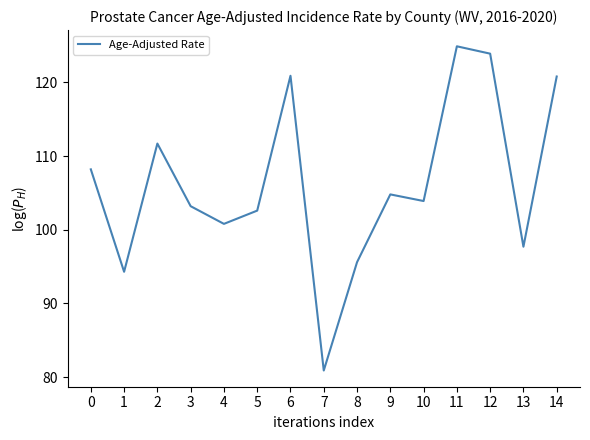

What is the change in value from 5 to 14?

+18.2